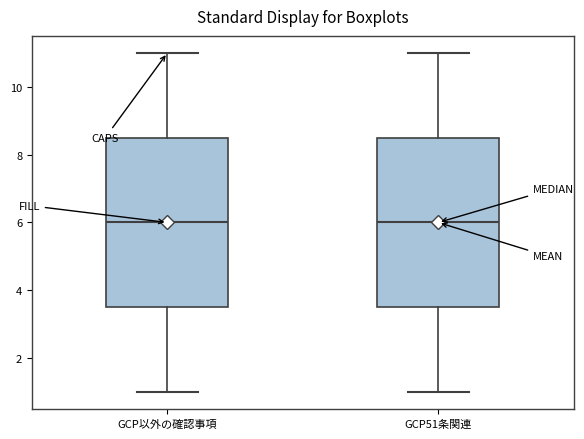

Reading left to right, transcribe this box plot: for each box, give where its median line is, the range the box spans, and where its two whiskers end, as read against the y-axis. The values are not printed on the chart, so give them approximately, as read against the axis.

GCP以外の確認事項: median 6.0, box 3.6 to 8.6, whiskers 1.0 to 11.0
GCP51条関連: median 6.0, box 3.6 to 8.6, whiskers 1.0 to 11.0